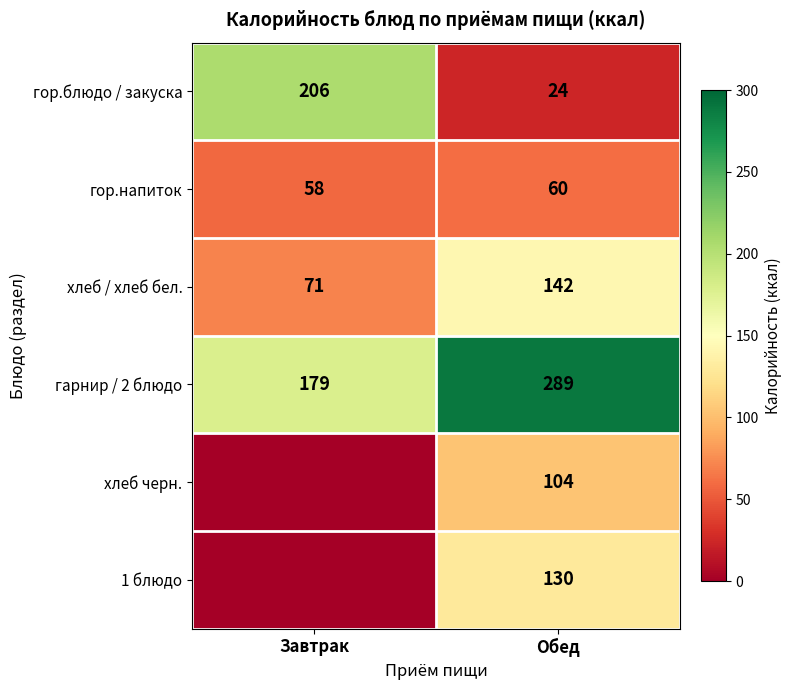

Is it true that хлеб / хлеб бел. equals 71 at Завтрак?

True